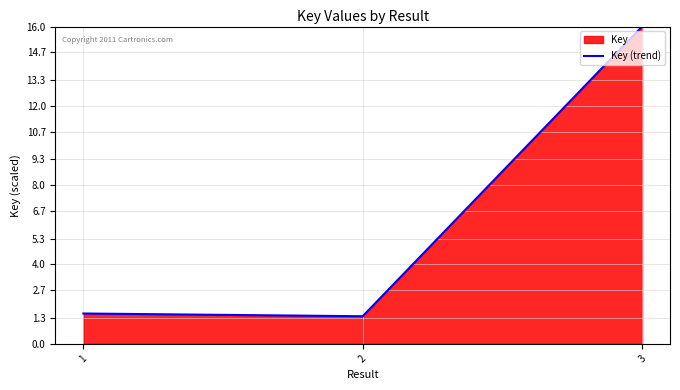

What is the difference between the values at 1 and 2?

0.1